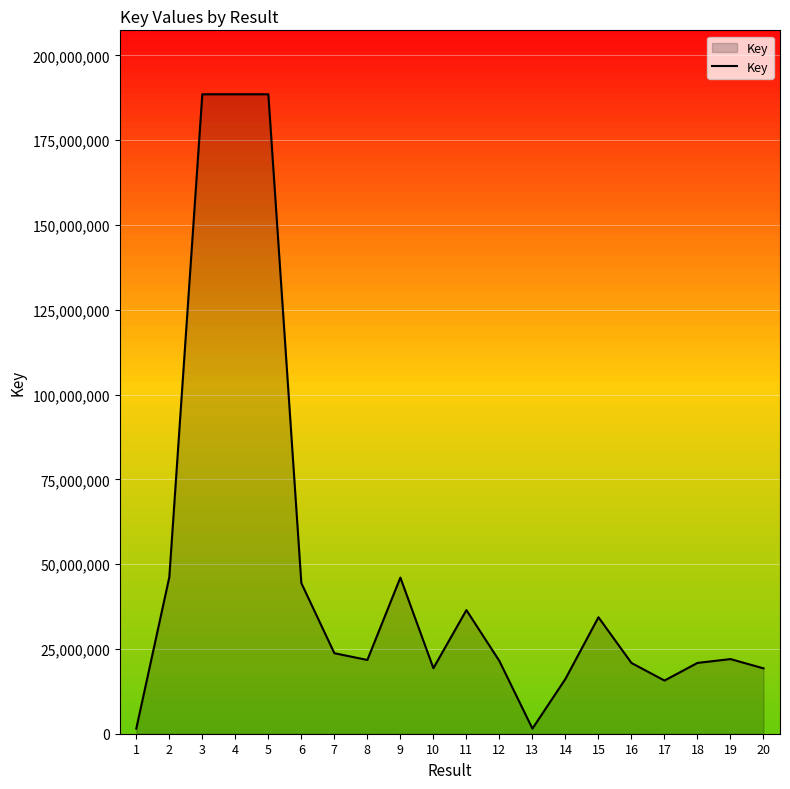

What is the ratio of the value at 4 to the value at 20?

9.8